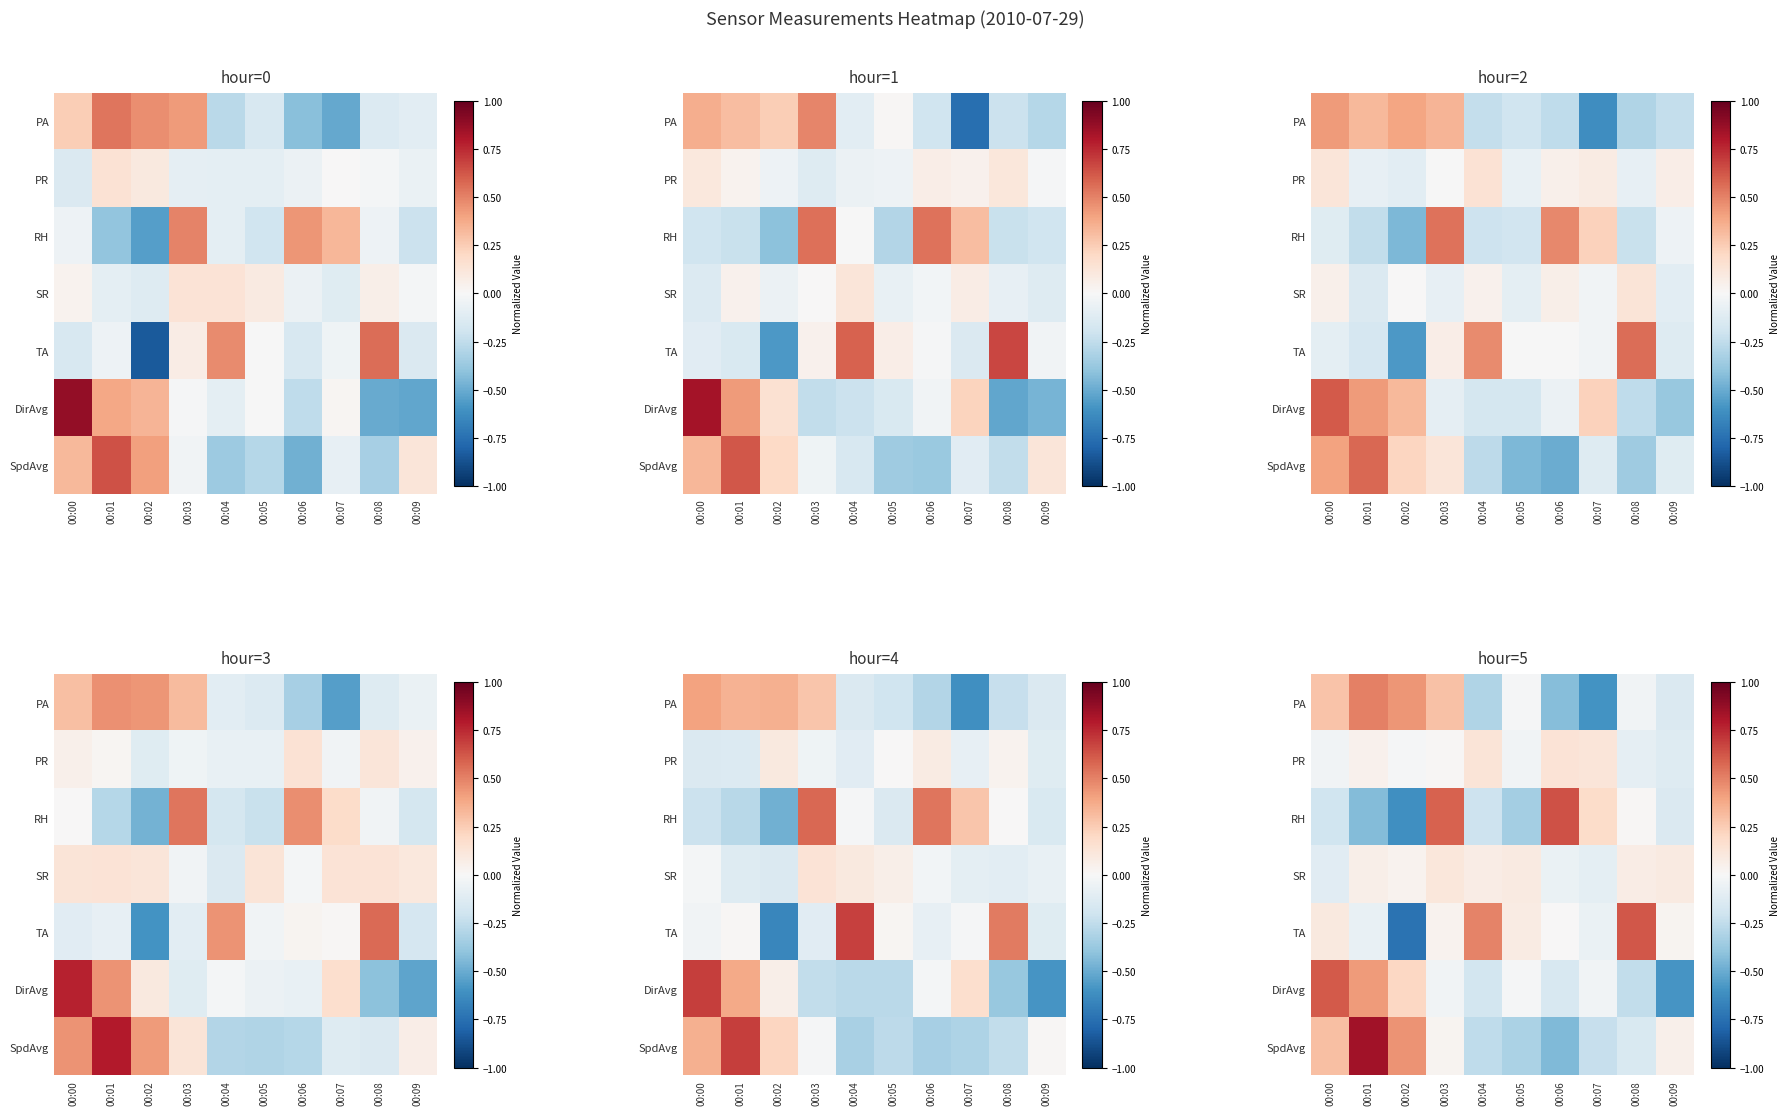

Read the DirAvg value at 00:06.

-0.2